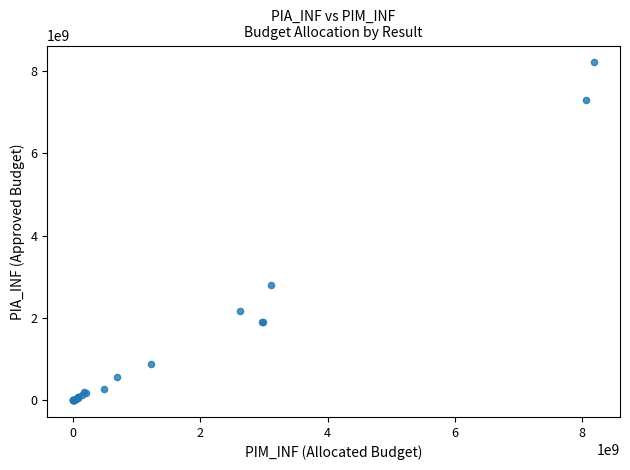

What Y value in the scatter plot is closest to 4106082269?

2802726780.8